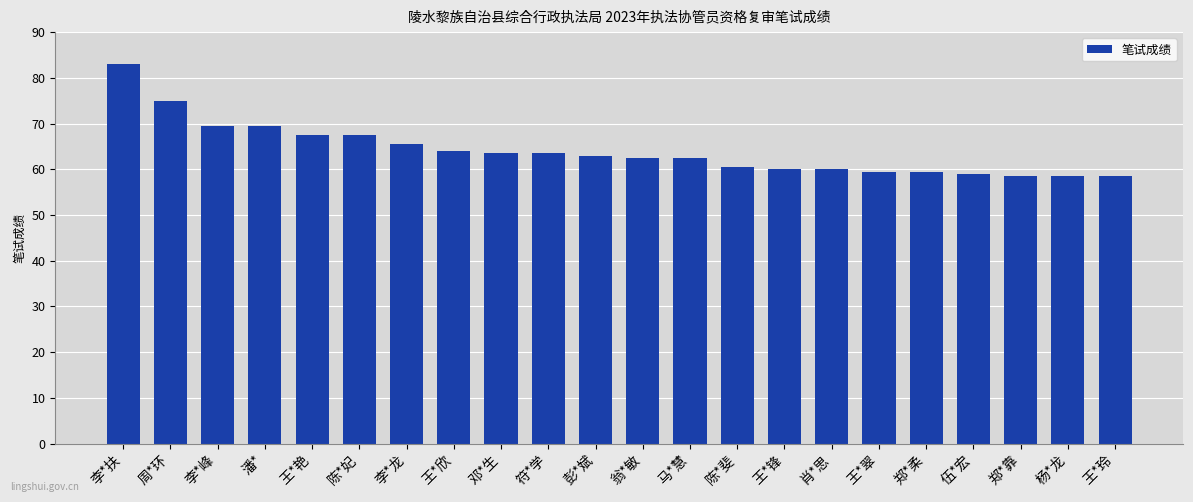

What is the ratio of the value at 李*扶 to the value at 陈*斐?

1.4